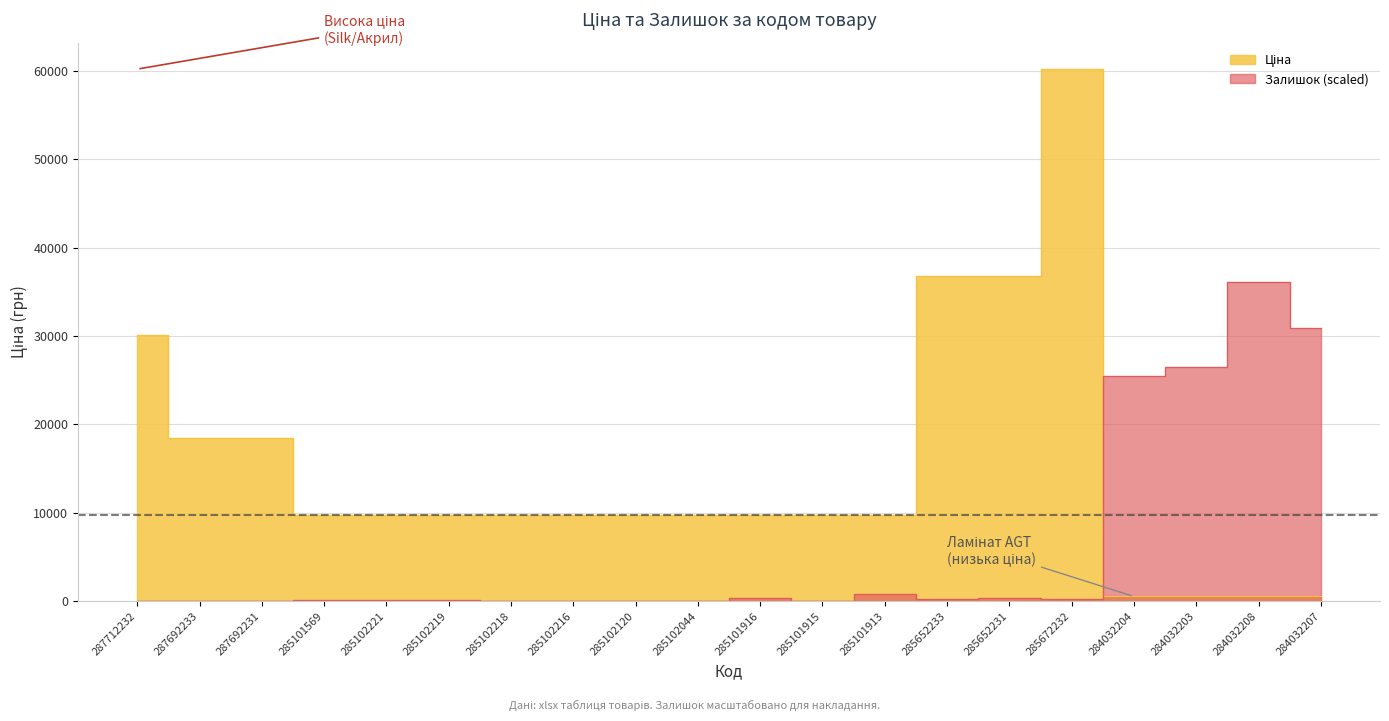

Which label corresponds to the smallest value in the chart?

287712232